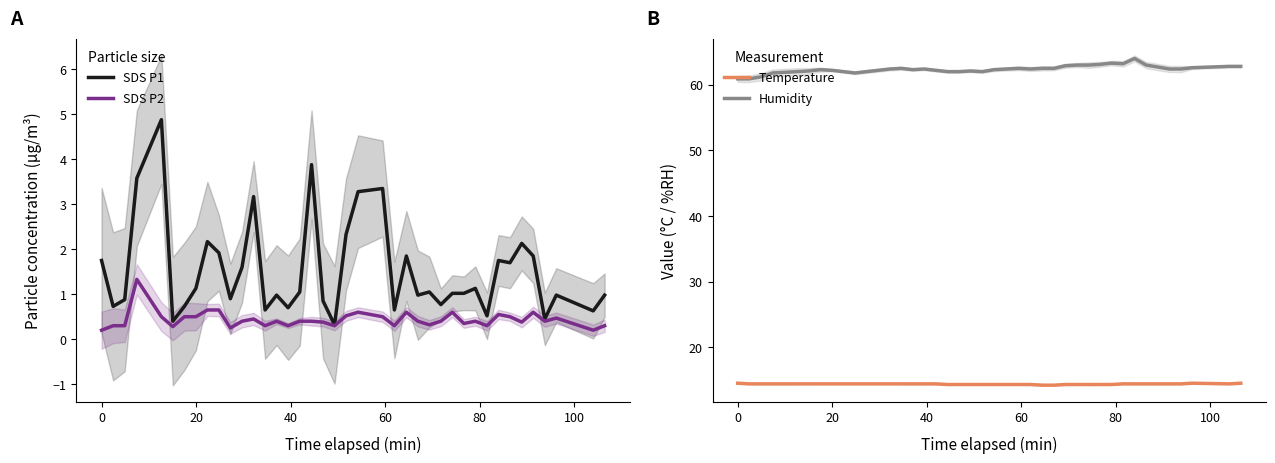

True or false: Humidity and Temperature intersect in this chart.

False